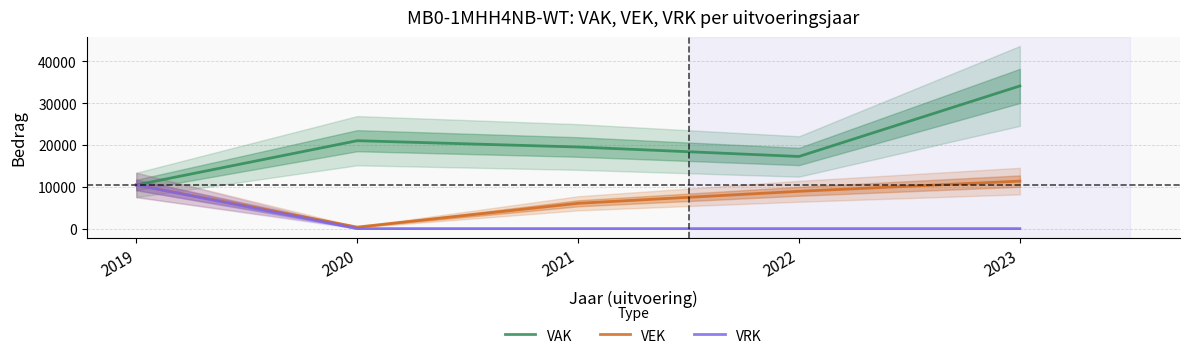

True or false: VRK and VEK intersect in this chart.

False